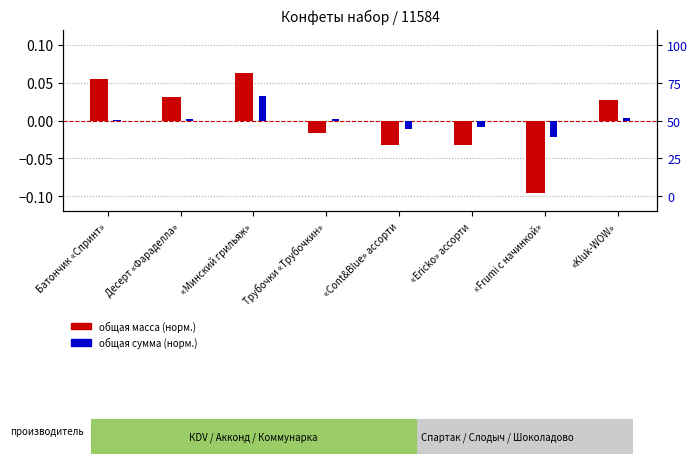

Reading left to right, extract all data points from this chart.

Общая масса (норм.): Батончик «Спринт»=0.1	Десерт «Фараделла»=0.0	«Минский грильяж»=0.1	Трубочки «Трубочкин»=-0.0	«Cont&Blue» ассорти=-0.0	«Ericko» ассорти=-0.0	«Frumi с начинкой»=-0.1	«Kluk-WOW»=0.0
Общая сумма (норм.): Батончик «Спринт»=0.0	Десерт «Фараделла»=0.0	«Минский грильяж»=0.0	Трубочки «Трубочкин»=0.0	«Cont&Blue» ассорти=-0.0	«Ericko» ассорти=-0.0	«Frumi с начинкой»=-0.0	«Kluk-WOW»=0.0